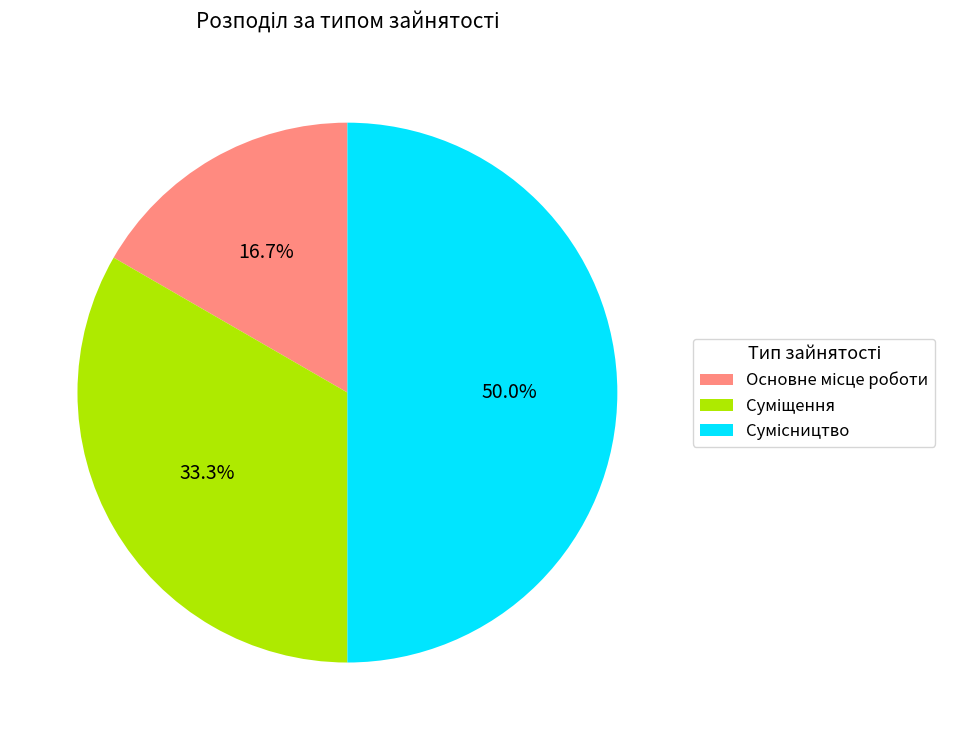

How many slices are in this pie chart?

3